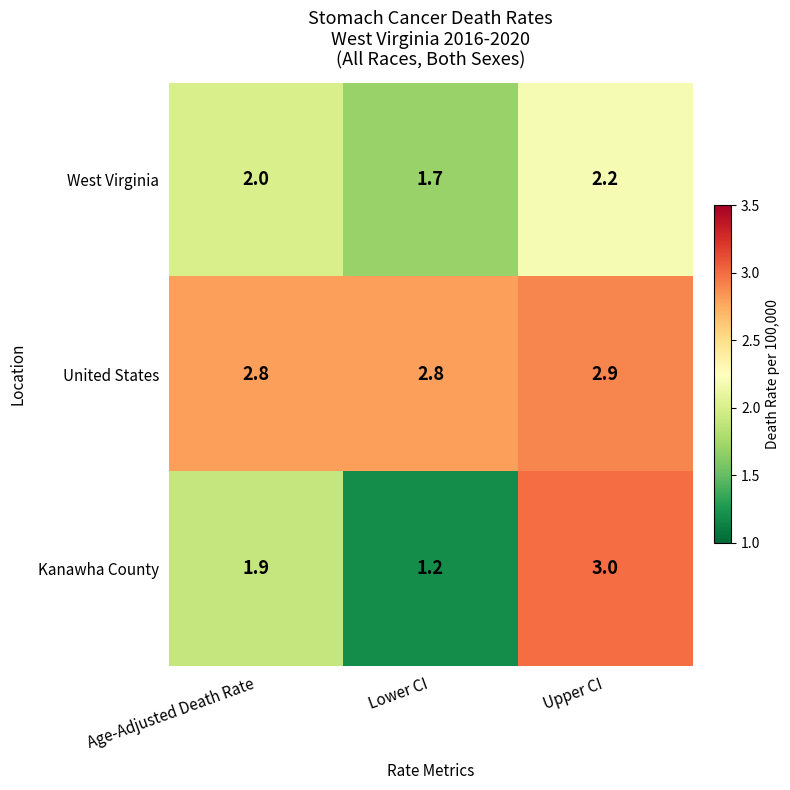

At which category does the chart reach its peak across all series?

Upper CI